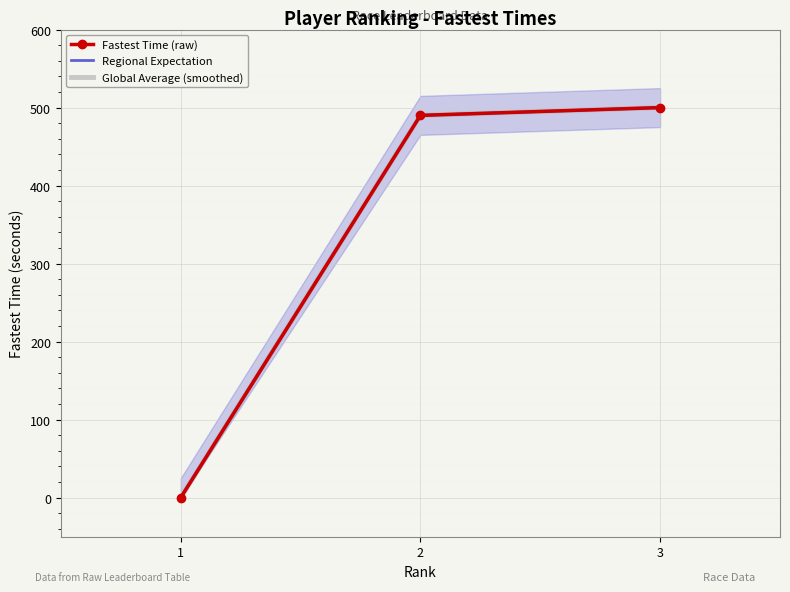

Between 2 and 3, which is larger?

3